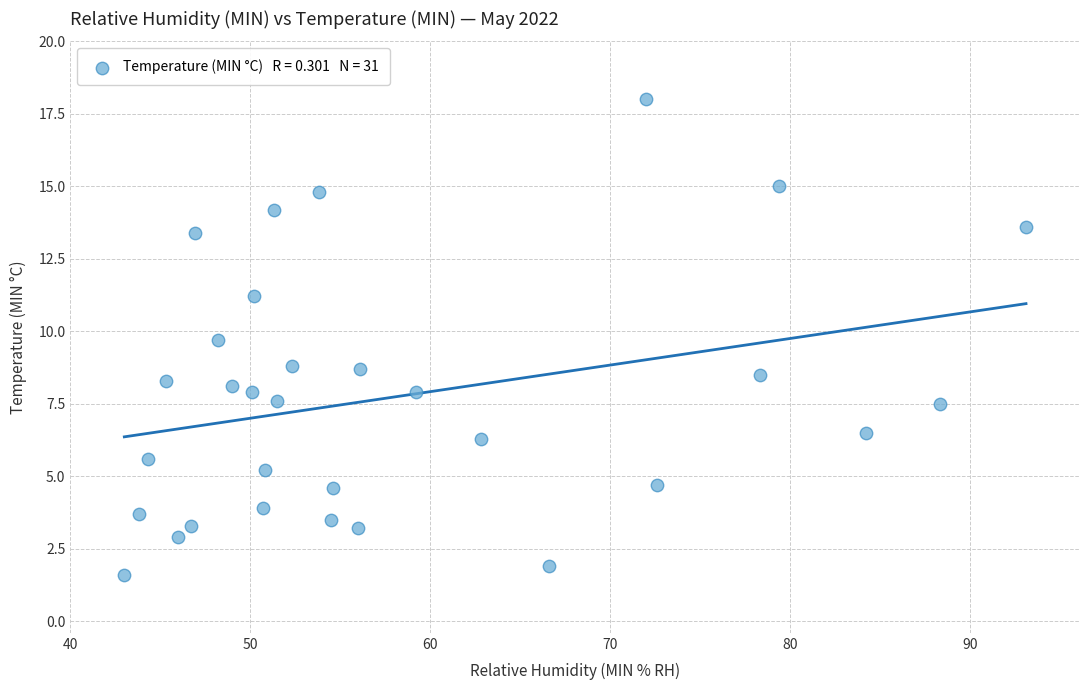

What is the range of X values (max minus min)?

50.1